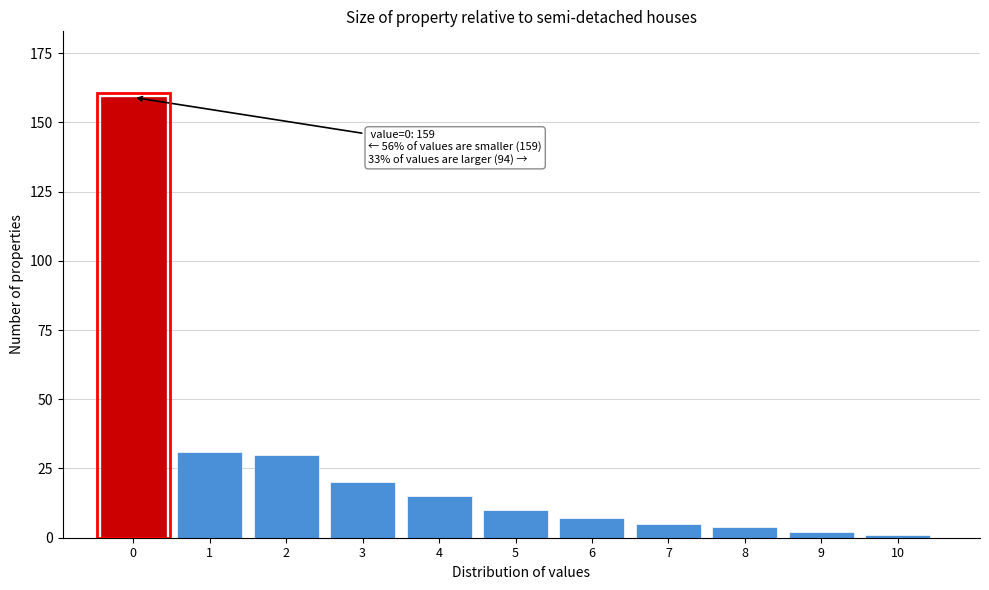

Reading left to right, list all the values displayed in this chart.

0=159	1=31	2=30	3=20	4=15	5=10	6=7	7=5	8=4	9=2	10=1